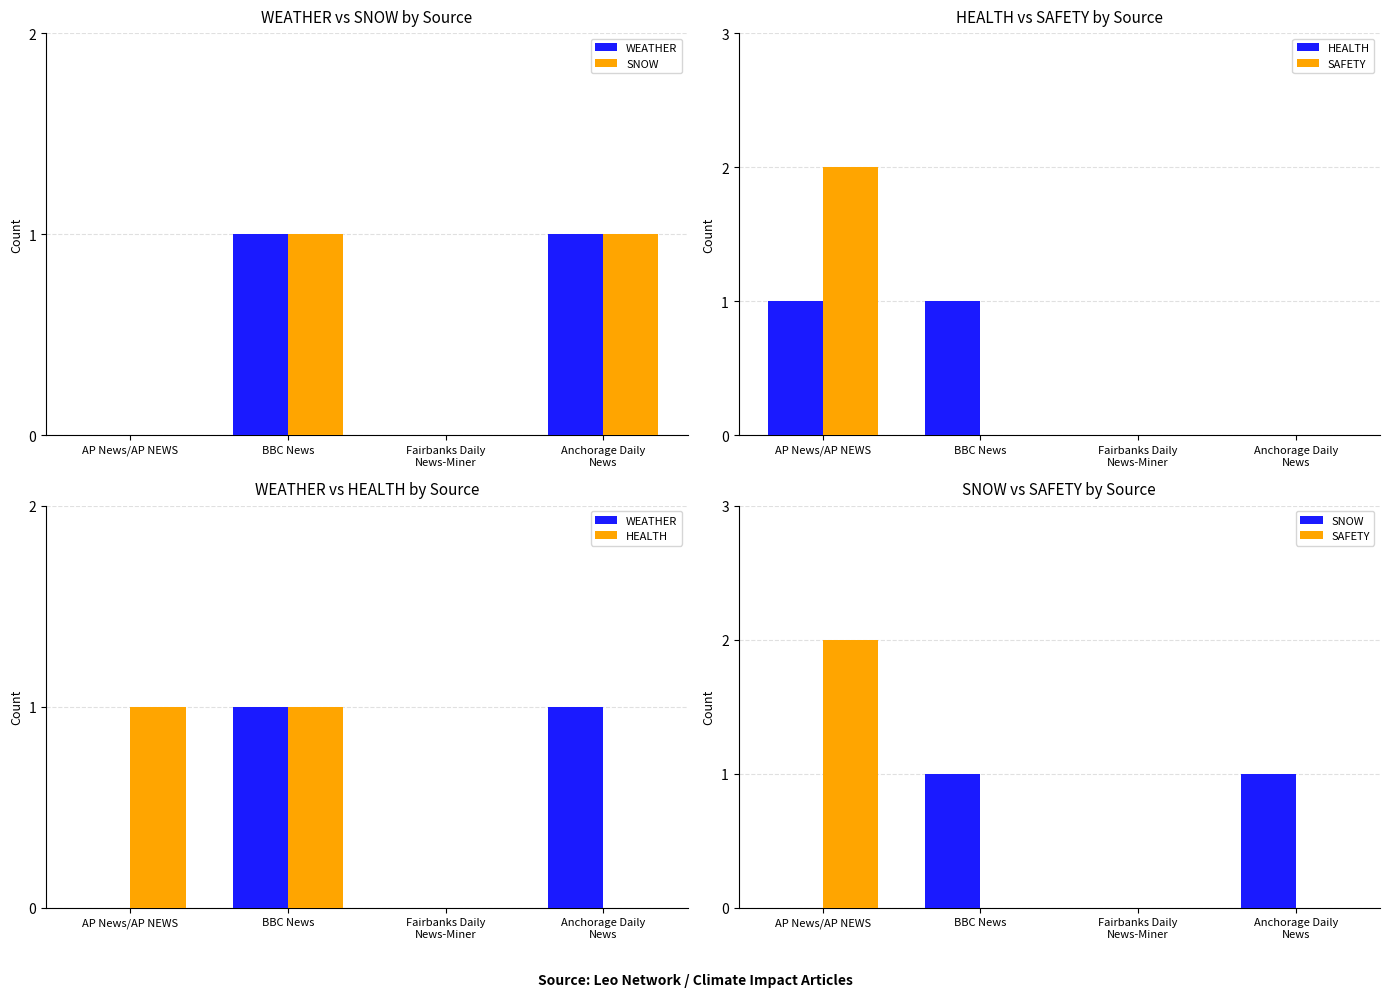

At AP News/AP NEWS, list the series in order from largest to smallest.

SAFETY, HEALTH, WEATHER, SNOW